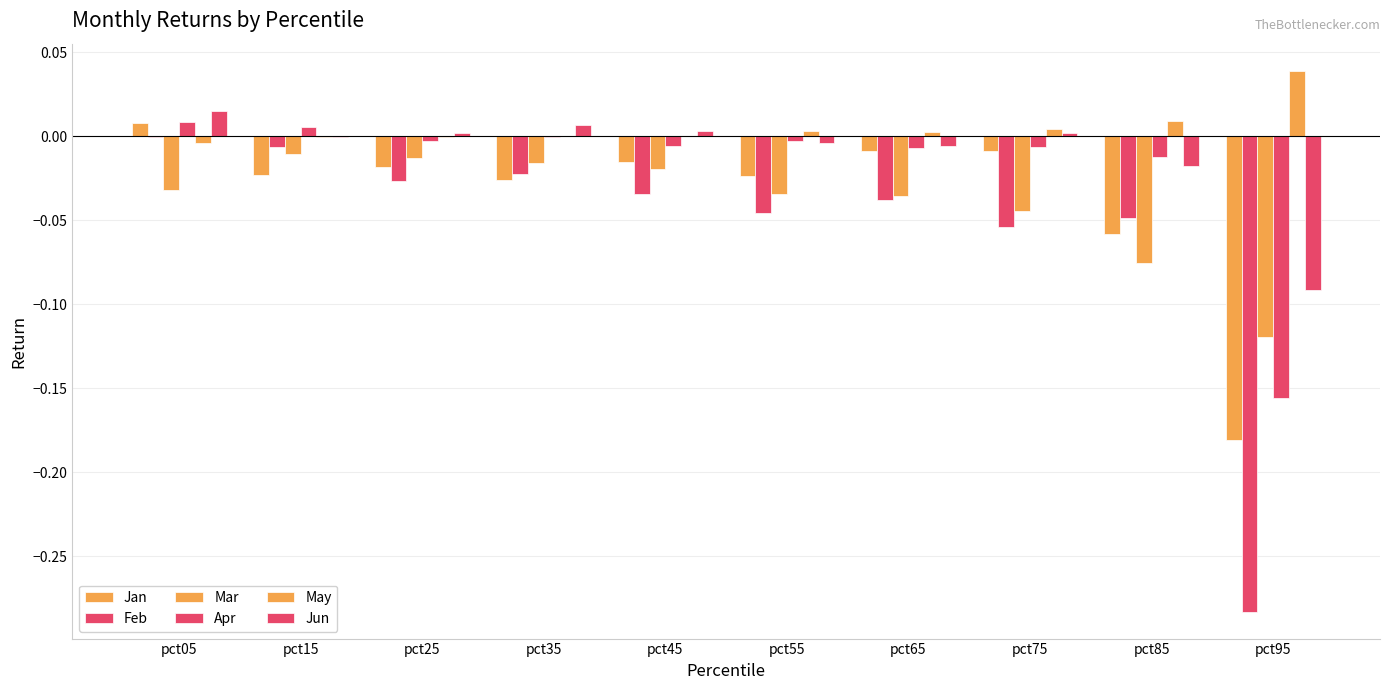

Are the bars horizontal?

No